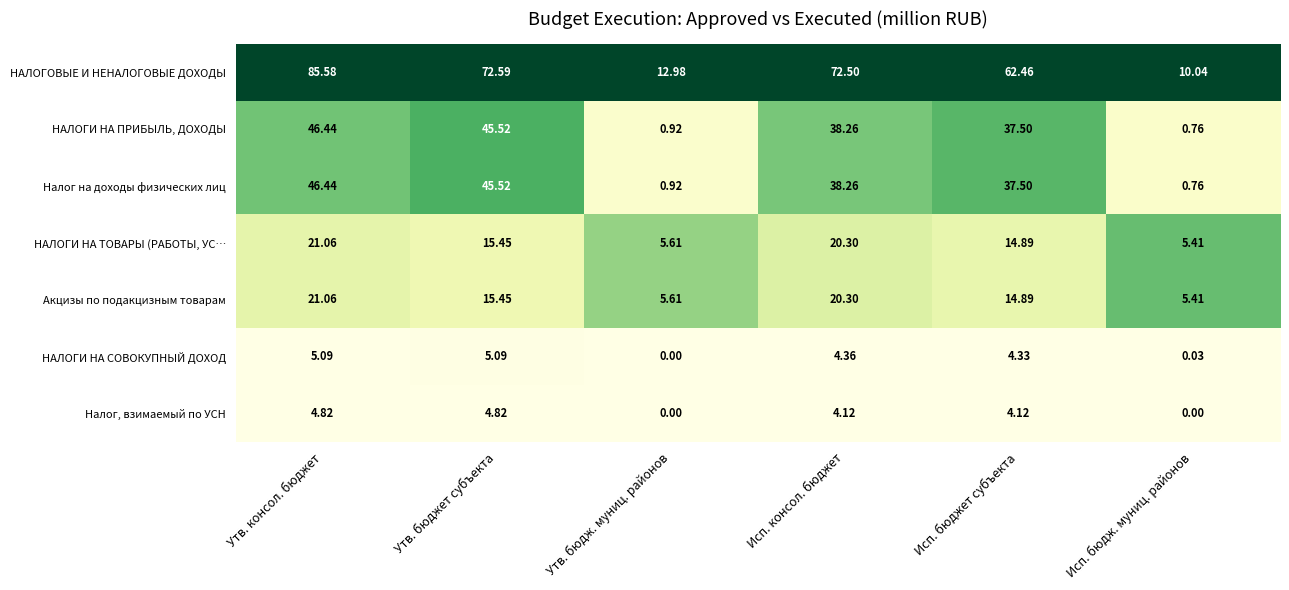

Which series has the widest spread of values?

НАЛОГОВЫЕ И НЕНАЛОГОВЫЕ ДОХОДЫ